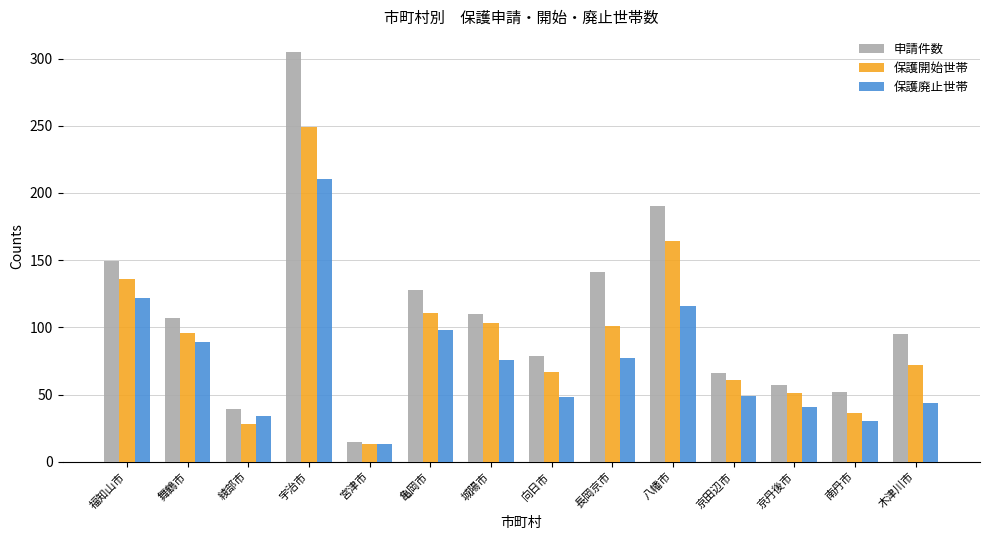

The 保護開始世帯 series shows 164 at 八幡市. True or false?

True